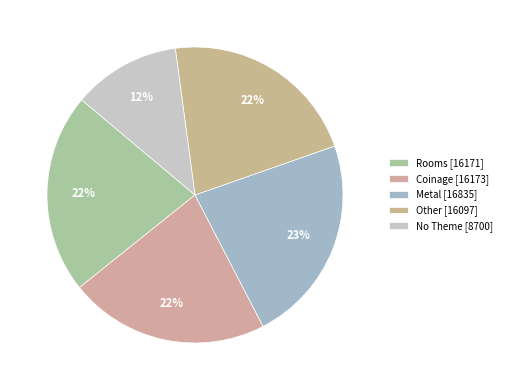

The Metal slice represents 23% of the pie. True or false?

True